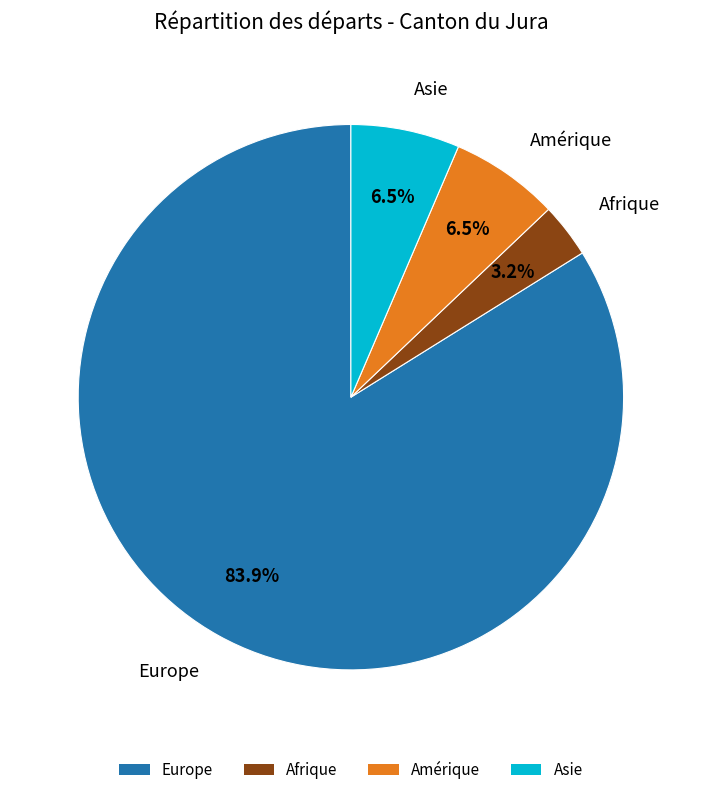

Which has a higher value, Europe or Asie?

Europe